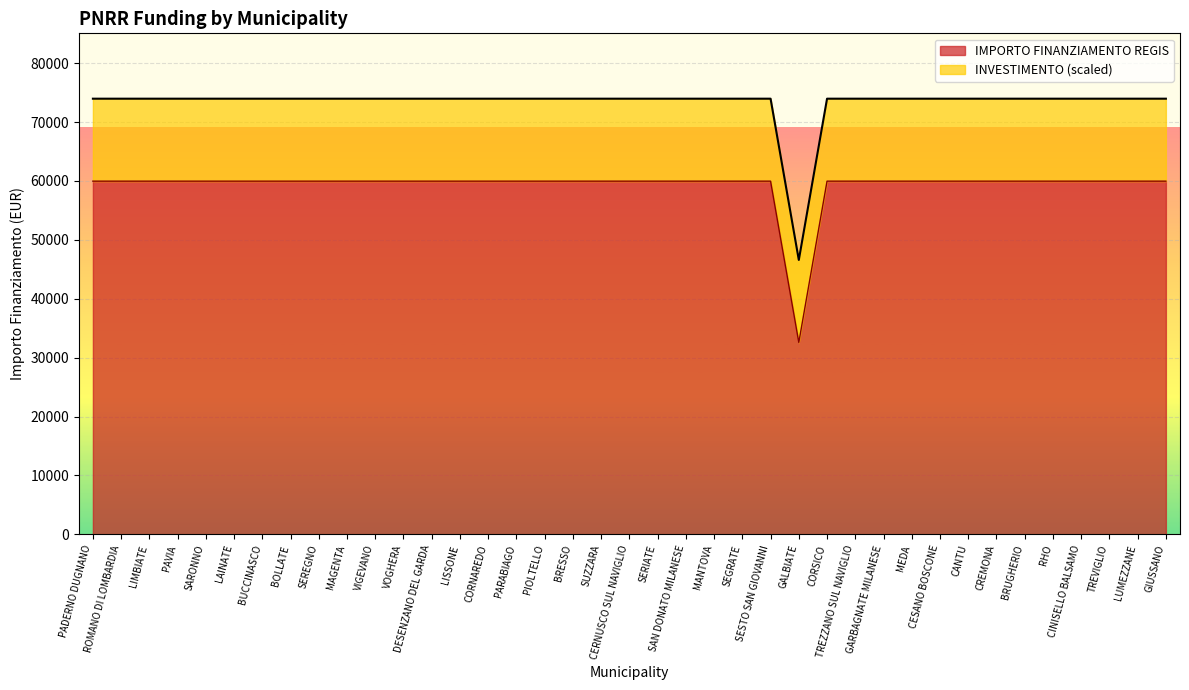

What is the lowest value of the IMPORTO FINANZIAMENTO REGIS series?

32589